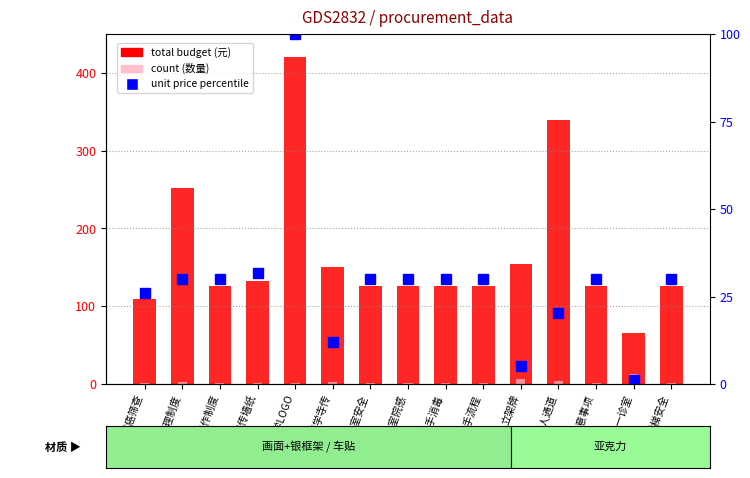

Between 两非管理制度 and 乘梯安全, which series saw the biggest shift?

total budget (元)